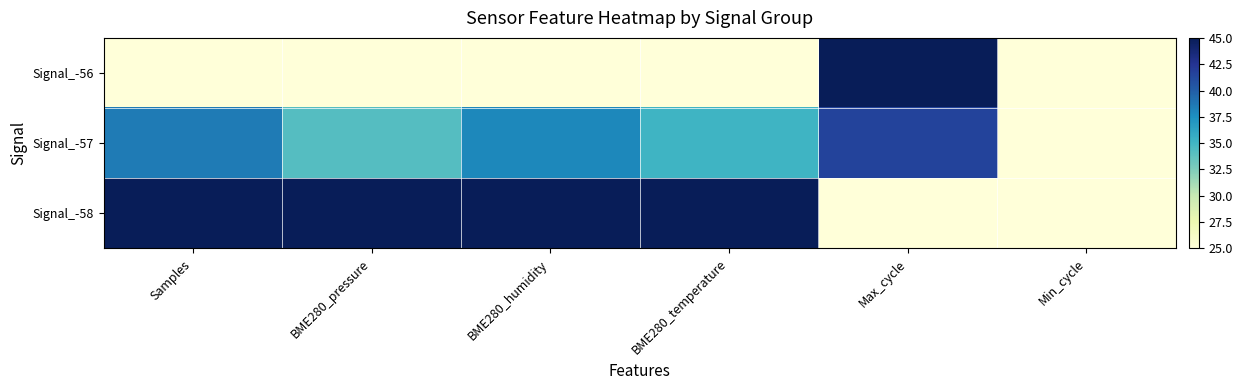

Which label corresponds to the largest value in the chart?

Max_cycle